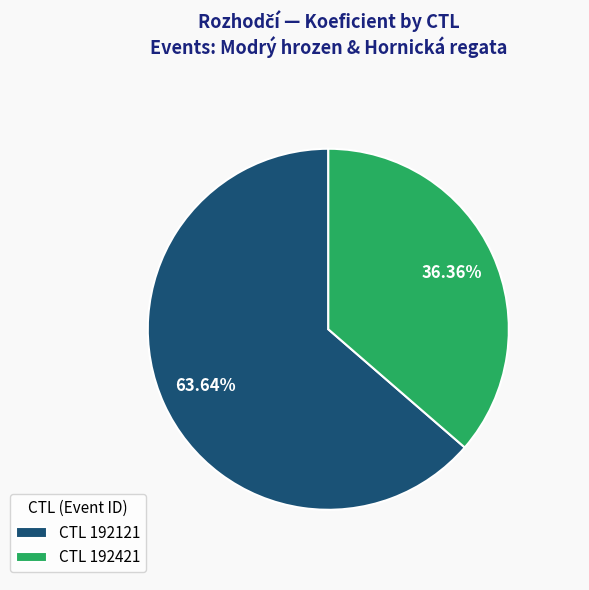

Rank the categories by value from highest to lowest.

CTL 192121, CTL 192421